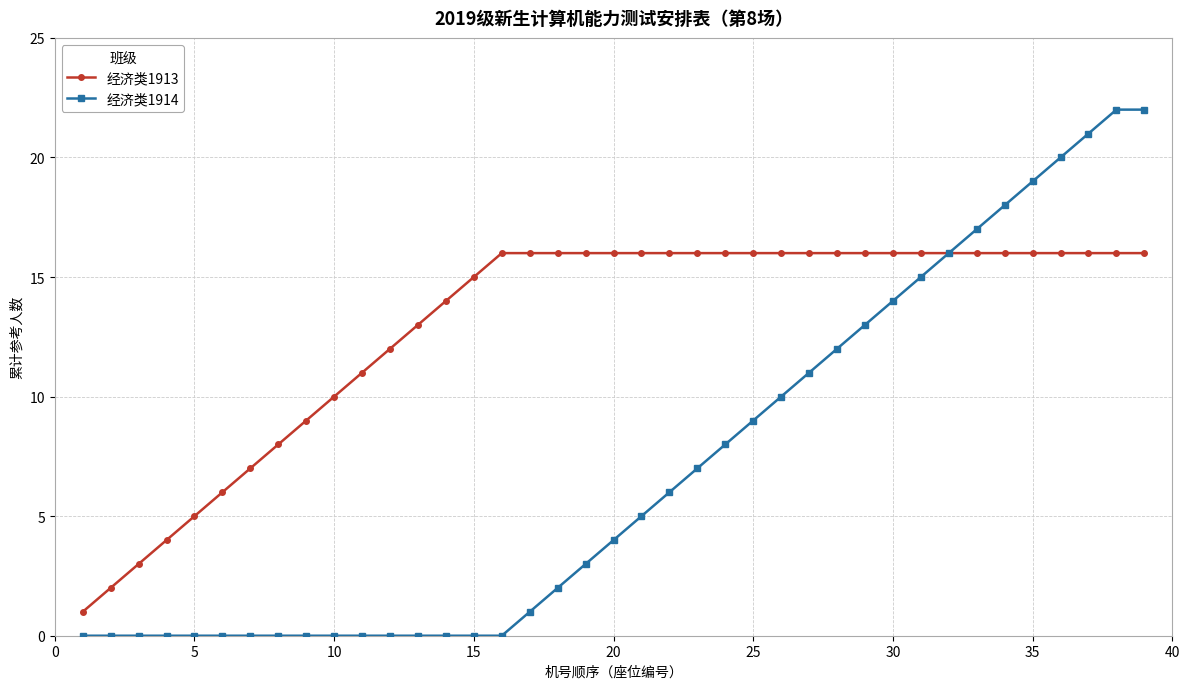

Count the number of categories in the chart.

39